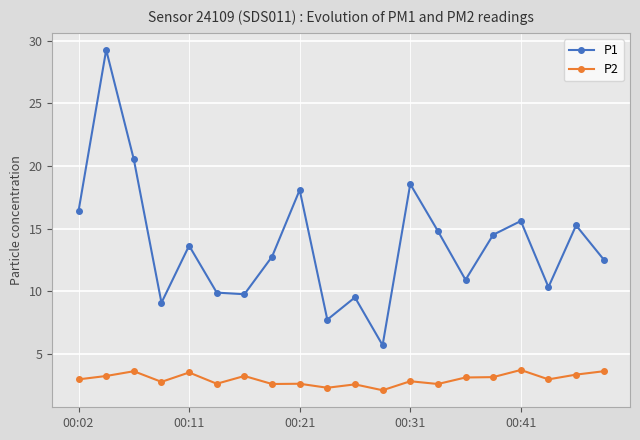

Rank the series by their maximum value, from lowest to highest.

P2, P1